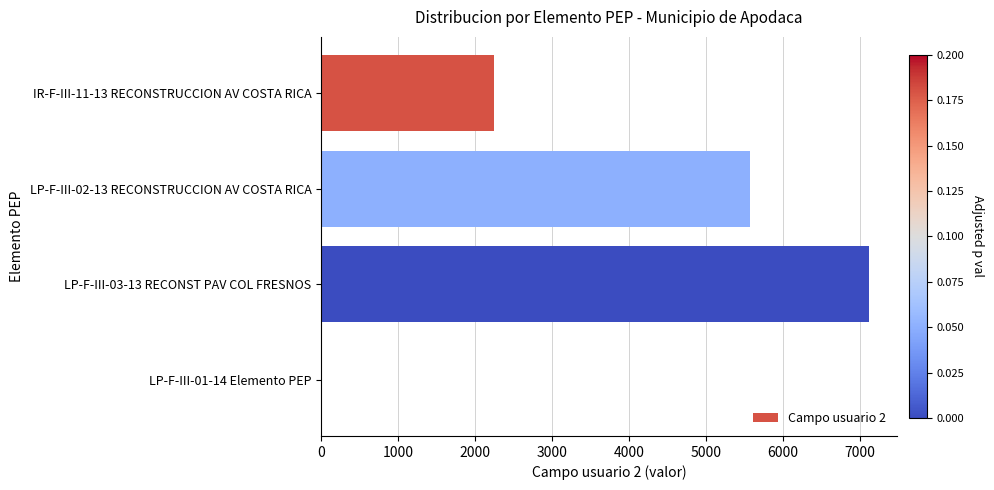

What is the change in value from LP-F-III-03-13 RECONST PAV COL FRESNOS to LP-F-III-01-14 Elemento PEP?

-7128